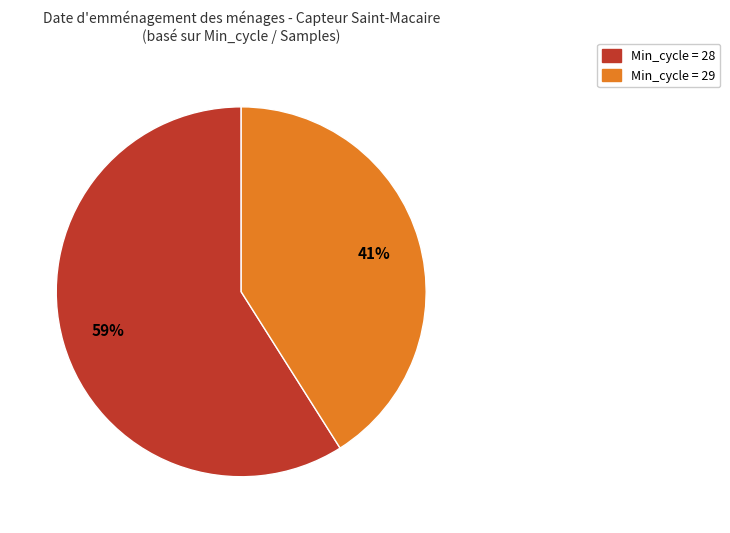

Is there a majority slice in this chart?

Yes